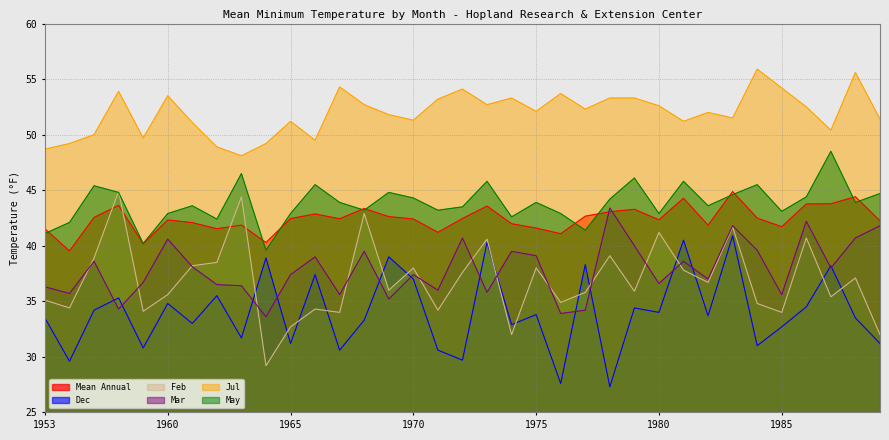

True or false: Jul has a value of 53.7 at 1976.

True